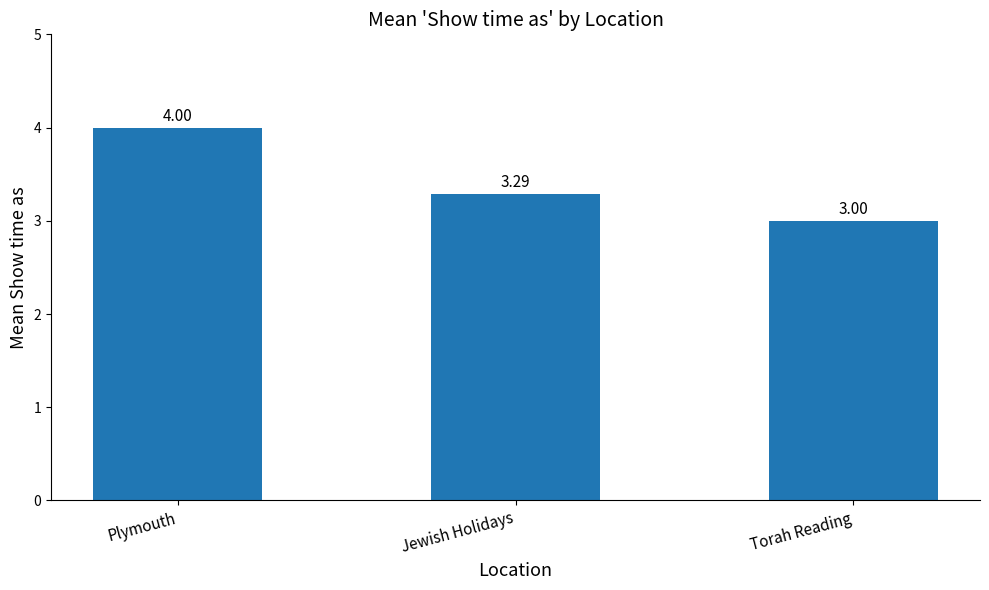

The chart shows a value of 4.0 at Plymouth. True or false?

True